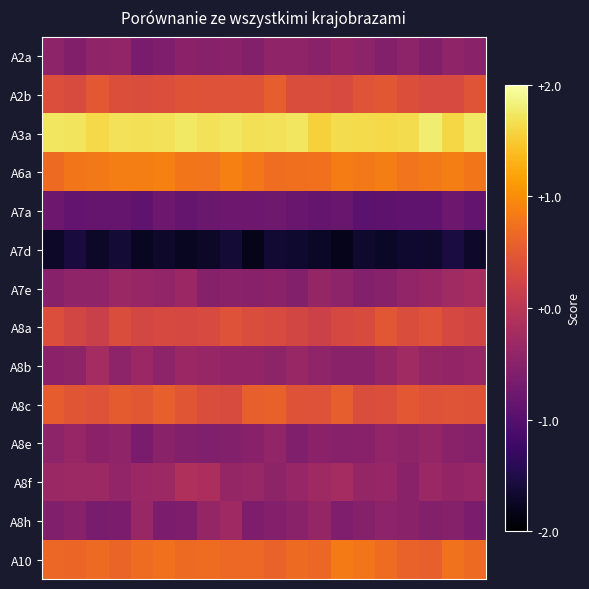

Reading left to right, list all the values displayed in this chart.

A2a: -0.5	-0.6	-0.4	-0.4	-0.6	-0.6	-0.5	-0.5	-0.5	-0.6	-0.4	-0.4	-0.5	-0.4	-0.5	-0.6	-0.5	-0.6	-0.4	-0.5
A2b: 0.4	0.3	0.5	0.4	0.4	0.4	0.4	0.4	0.4	0.4	0.6	0.4	0.3	0.3	0.4	0.5	0.4	0.3	0.3	0.4
A3a: 1.7	1.7	1.6	1.7	1.7	1.7	1.7	1.7	1.7	1.7	1.7	1.7	1.6	1.6	1.6	1.6	1.6	1.8	1.6	1.7
A6a: 0.7	0.8	0.8	0.9	0.9	0.9	0.8	0.8	0.9	0.8	0.7	0.7	0.7	0.9	0.8	0.9	0.8	0.8	0.9	0.8
A7a: -0.8	-0.9	-0.8	-0.8	-0.9	-0.8	-0.8	-0.8	-0.8	-0.8	-0.8	-0.8	-0.8	-0.8	-0.9	-0.9	-0.9	-0.9	-0.8	-0.9
A7d: -1.7	-1.6	-1.7	-1.6	-1.8	-1.7	-1.8	-1.7	-1.6	-1.8	-1.6	-1.7	-1.7	-1.8	-1.7	-1.7	-1.7	-1.7	-1.6	-1.7
A7e: -0.5	-0.4	-0.4	-0.3	-0.4	-0.4	-0.3	-0.5	-0.5	-0.5	-0.5	-0.5	-0.4	-0.5	-0.6	-0.5	-0.4	-0.4	-0.3	-0.2
A8a: 0.4	0.3	0.2	0.4	0.3	0.3	0.3	0.3	0.4	0.3	0.3	0.3	0.2	0.3	0.3	0.5	0.3	0.4	0.3	0.2
A8b: -0.5	-0.5	-0.2	-0.5	-0.3	-0.5	-0.3	-0.4	-0.4	-0.4	-0.4	-0.4	-0.4	-0.5	-0.5	-0.4	-0.3	-0.4	-0.4	-0.4
A8c: 0.5	0.5	0.4	0.5	0.5	0.6	0.5	0.3	0.3	0.6	0.6	0.4	0.4	0.6	0.4	0.4	0.5	0.4	0.4	0.4
A8e: -0.5	-0.4	-0.5	-0.4	-0.7	-0.5	-0.6	-0.6	-0.6	-0.5	-0.4	-0.6	-0.5	-0.5	-0.5	-0.4	-0.4	-0.4	-0.5	-0.5
A8f: -0.3	-0.3	-0.3	-0.4	-0.3	-0.3	-0.1	-0.2	-0.4	-0.3	-0.4	-0.4	-0.3	-0.2	-0.4	-0.4	-0.5	-0.3	-0.4	-0.4
A8h: -0.6	-0.5	-0.7	-0.6	-0.4	-0.6	-0.6	-0.4	-0.3	-0.6	-0.6	-0.5	-0.4	-0.6	-0.5	-0.5	-0.5	-0.6	-0.5	-0.6
A10: 0.6	0.6	0.7	0.6	0.7	0.7	0.7	0.7	0.7	0.7	0.6	0.7	0.7	0.8	0.8	0.7	0.6	0.6	0.8	0.7